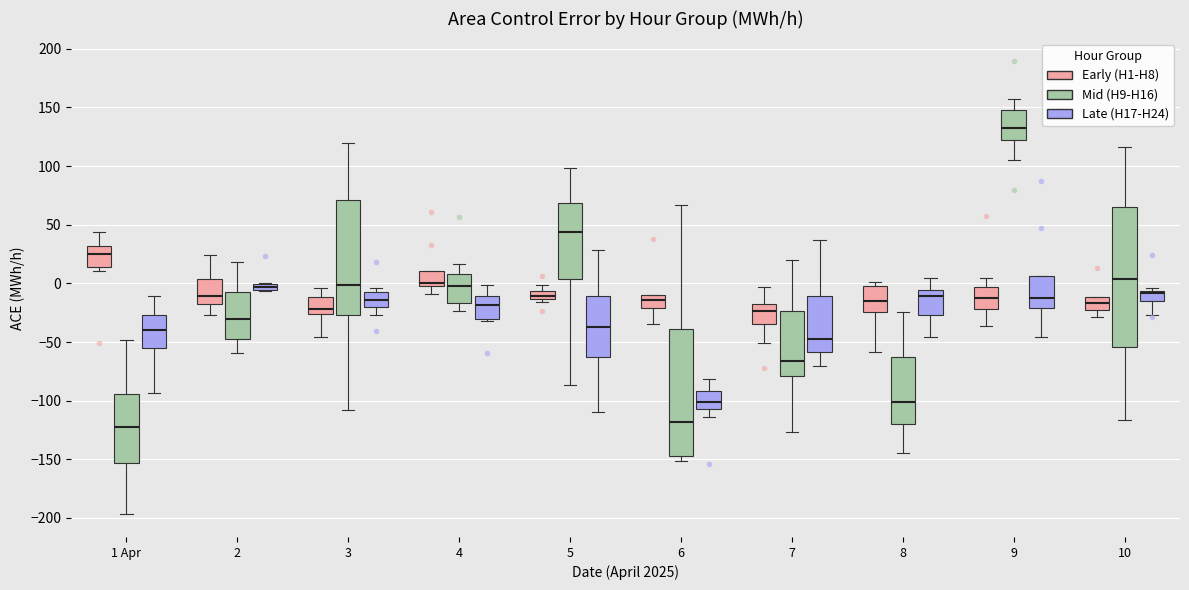

Comparing the boxes themselves (not the whiskers), which one is the tallest?

10 (Mid (H9-H16))